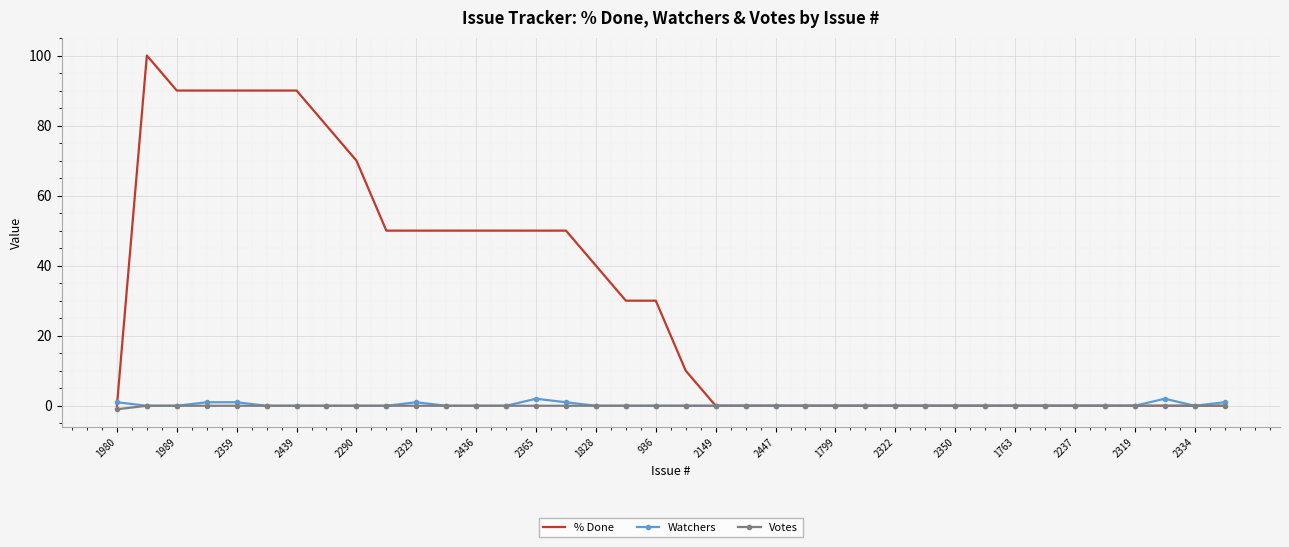

Which series has the largest total across all categories?

% Done